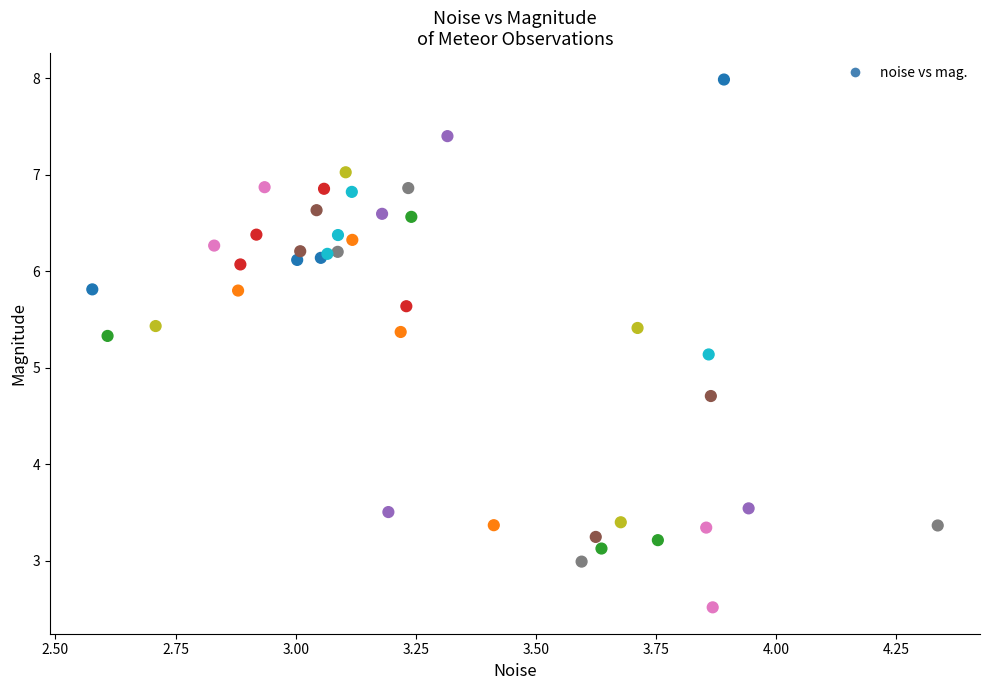

What Y value in the scatter plot is closest to 5?

5.1